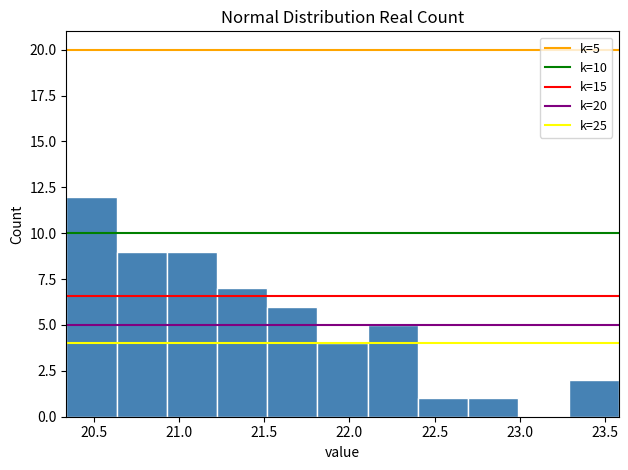

Which range on the x-axis has the tallest bar?

20.35 to 20.65